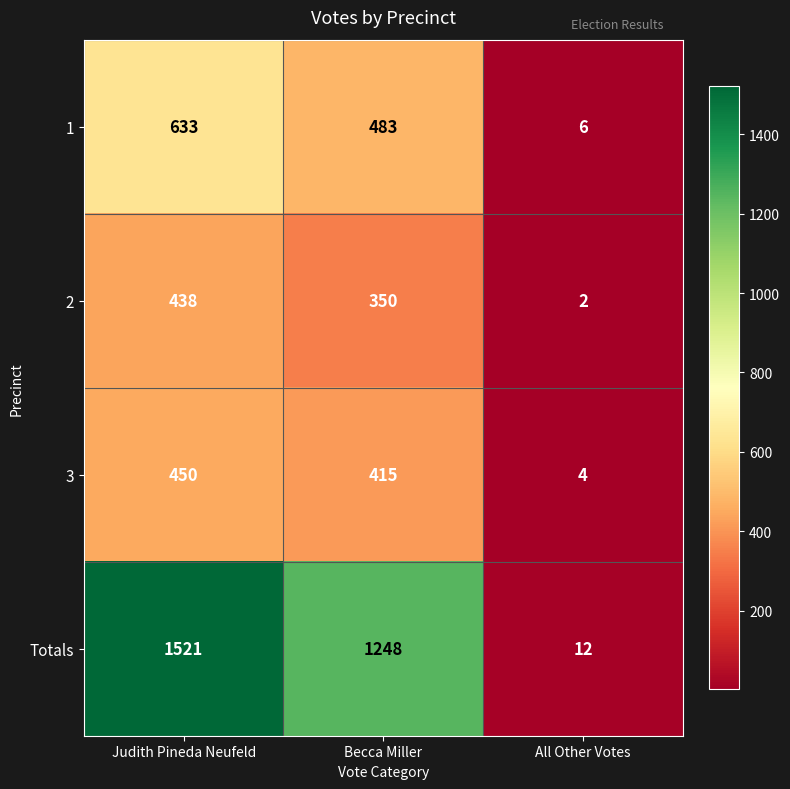

What is the total value across all series at Judith Pineda Neufeld?

3042